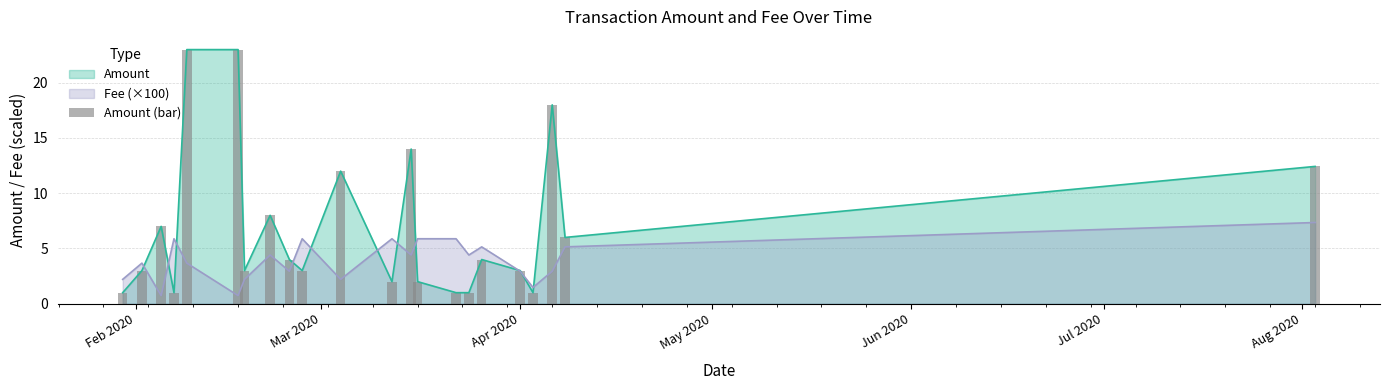

What is the lowest value of the Fee (×100) series?

0.7